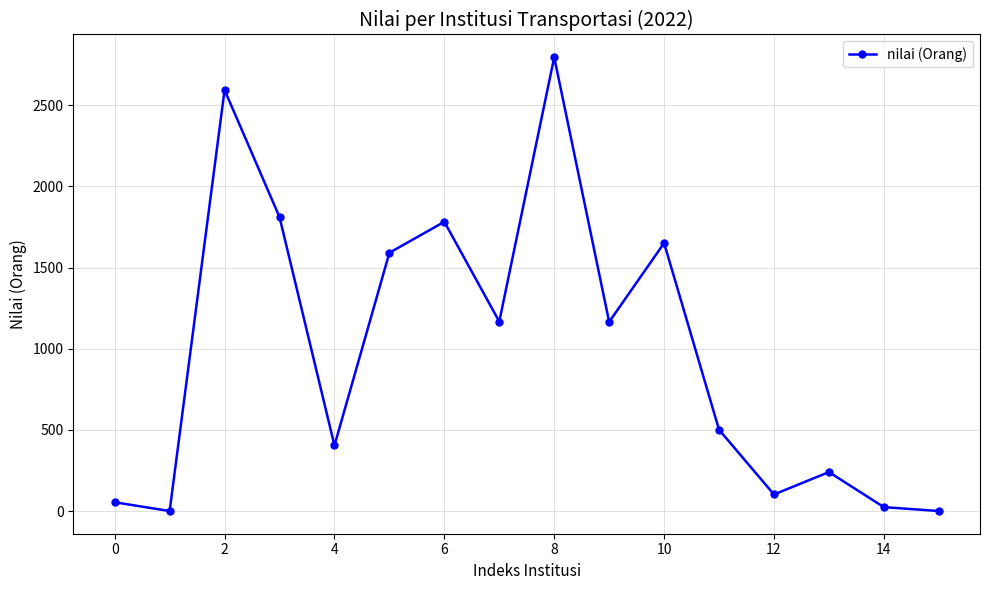

What is the difference between the second highest and second lowest values?

2594